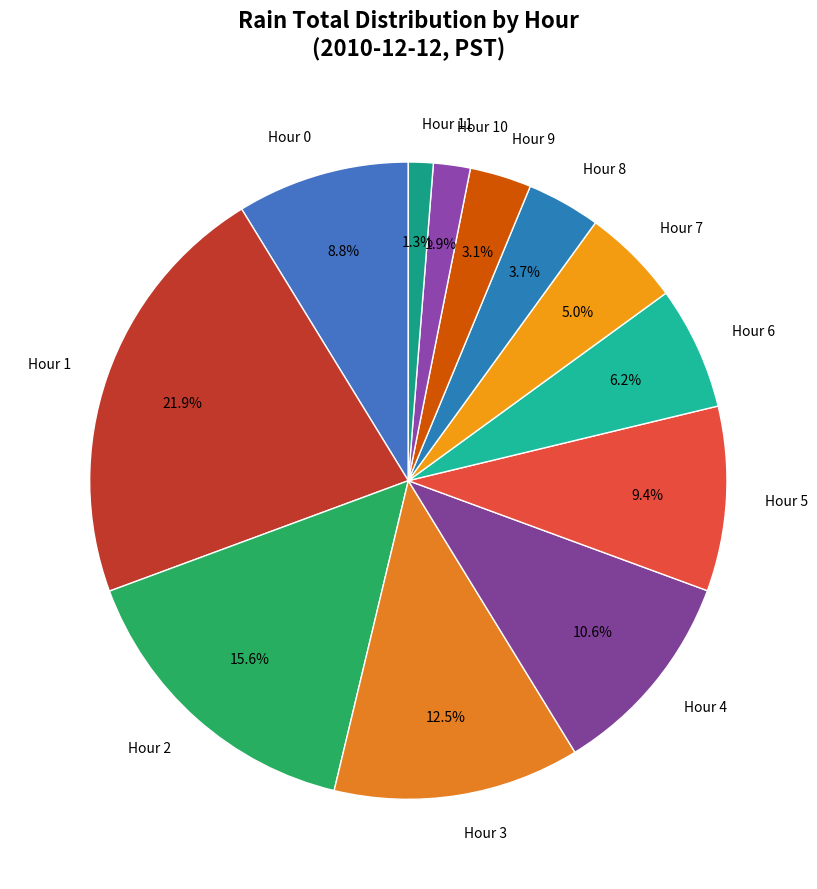

Which has a higher value, Hour 0 or Hour 11?

Hour 0